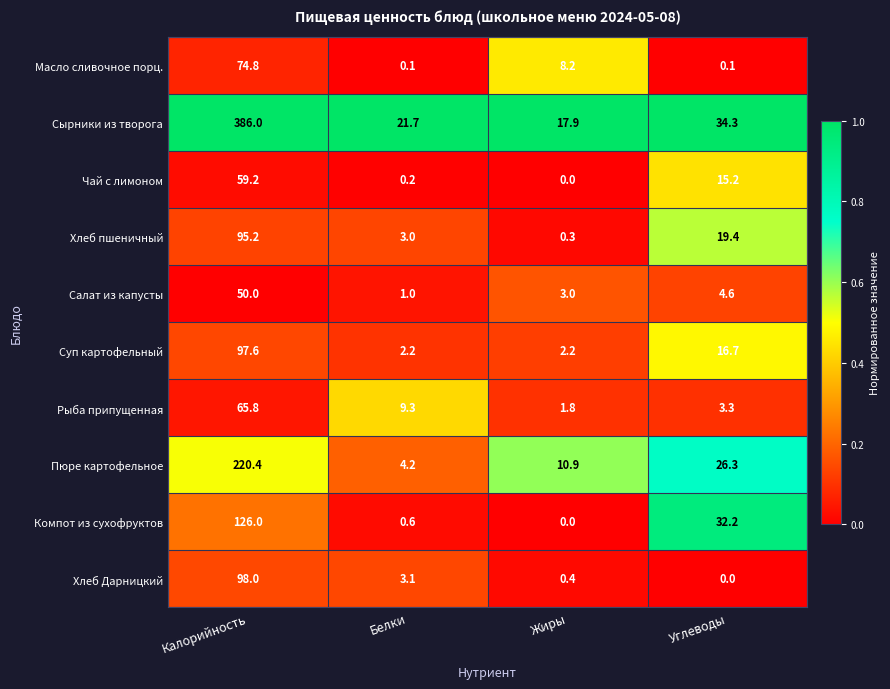

At how many categories does at least one series exceed 0?

4